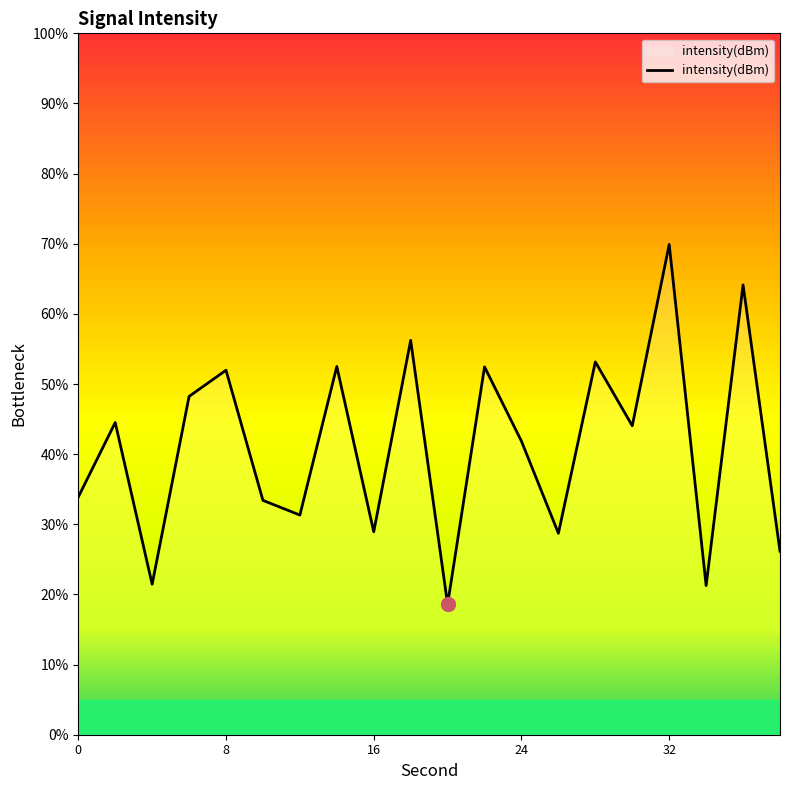

What is the maximum value shown in the chart?

69.9